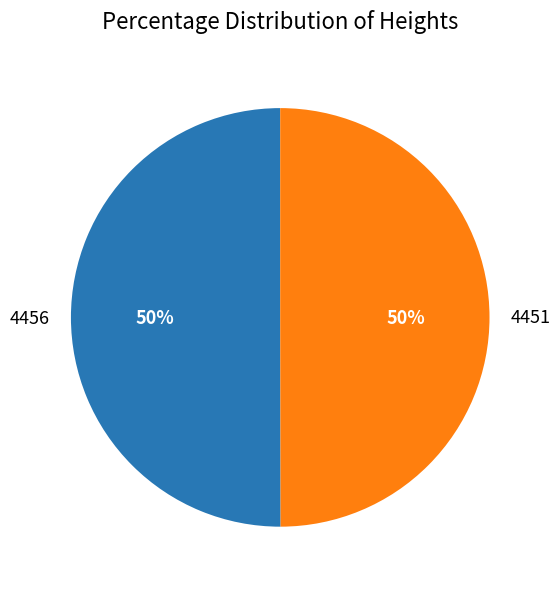

Count the number of slices in the pie.

2